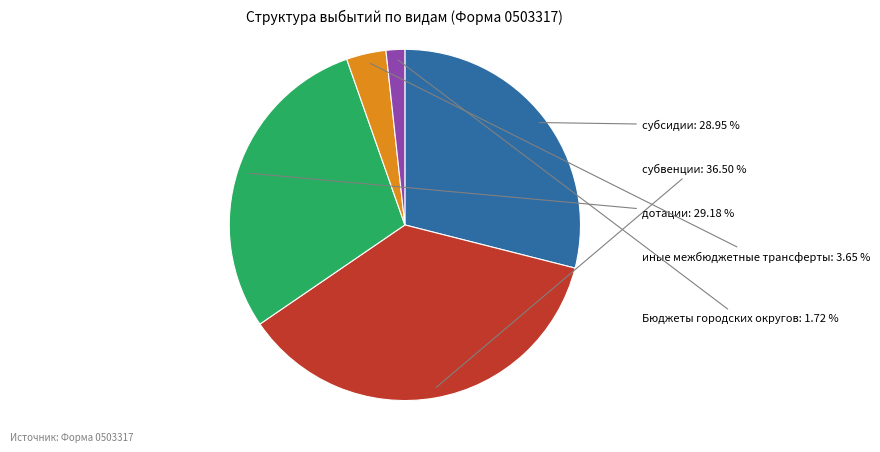

Rank the categories by value from lowest to highest.

Бюджеты городских округов, иные межбюджетные трансферты, субсидии, дотации, субвенции